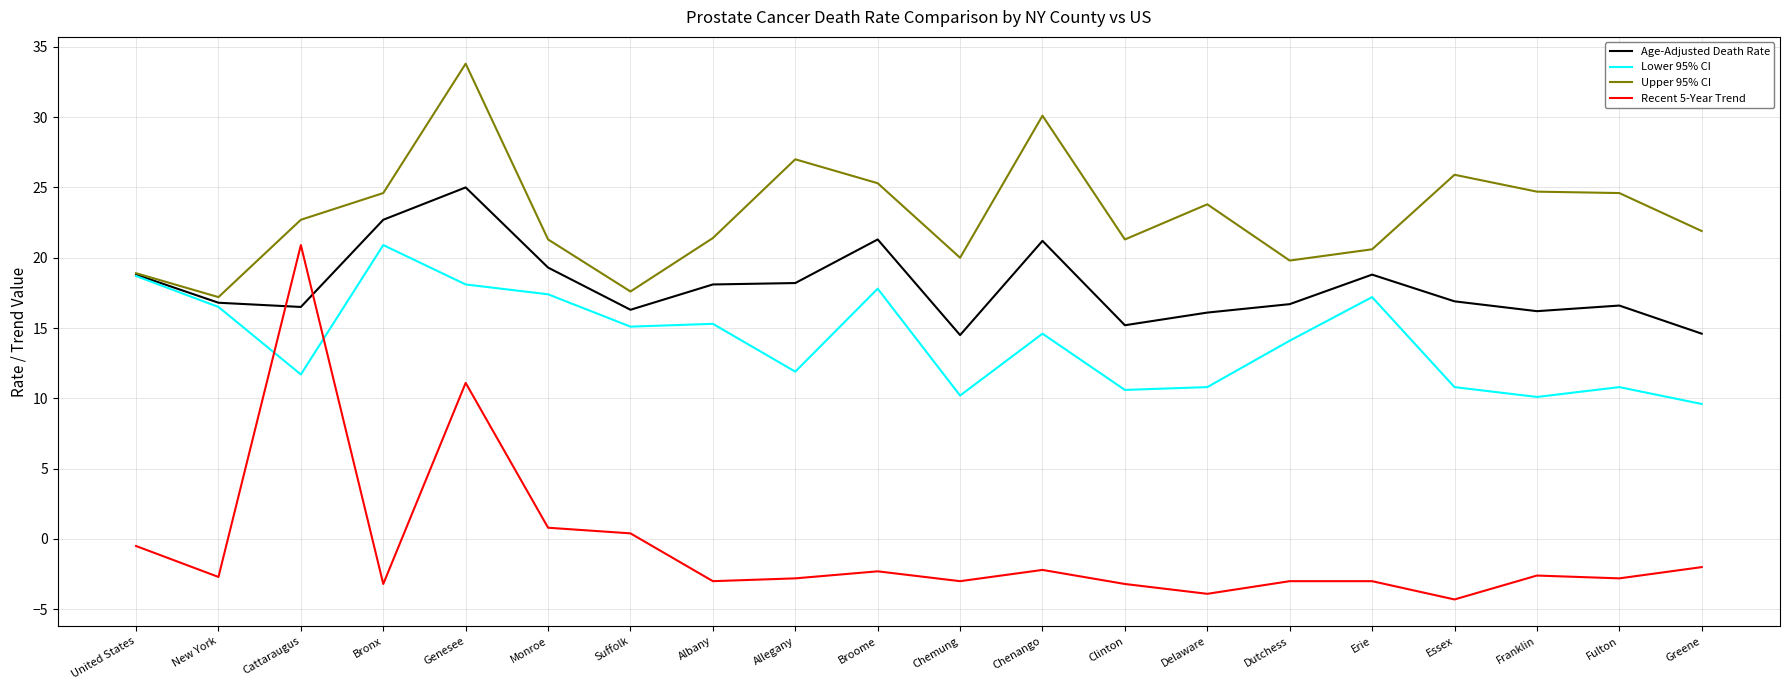

Is it true that Lower 95% CI equals 15.4 at Franklin?

False